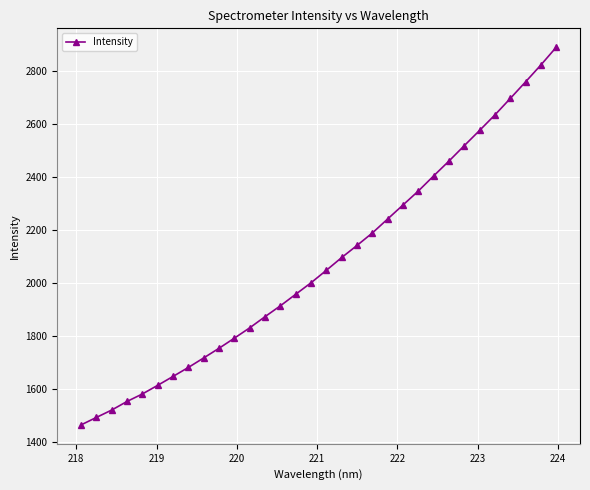

What is the sum of all values?

66500.6